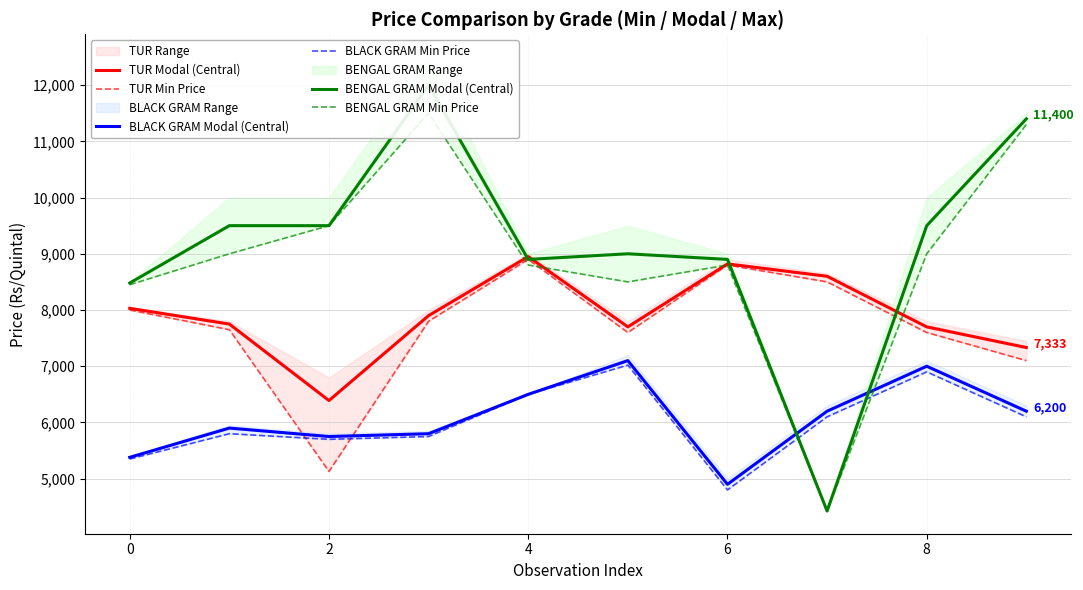

Does the chart display data point markers on the line(s)?

No